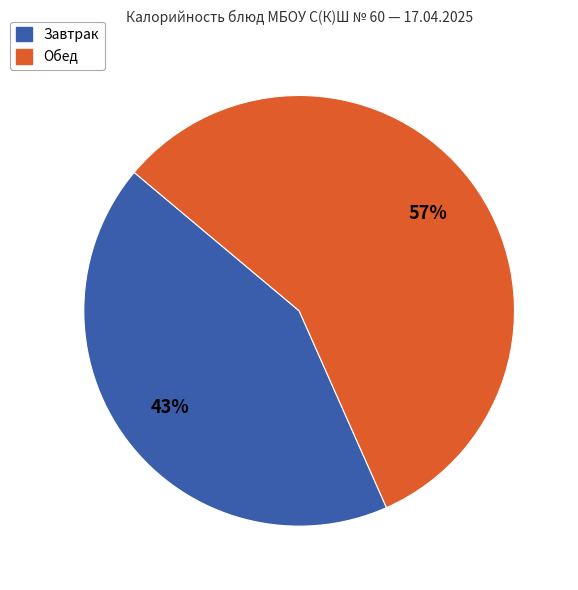

Count the number of slices in the pie.

2